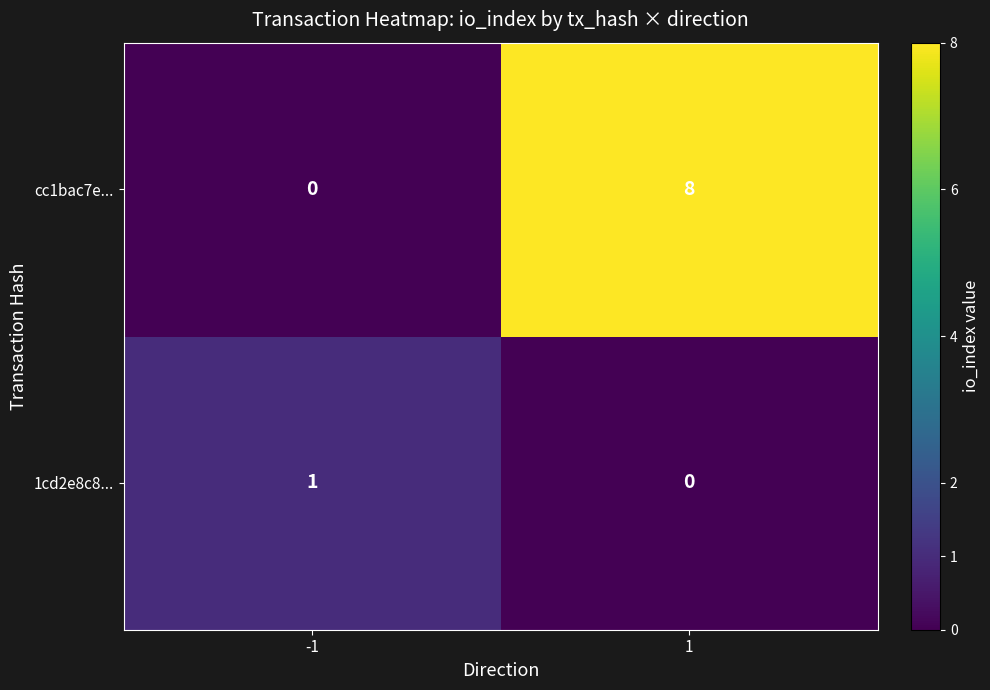

Count the number of categories in the chart.

2